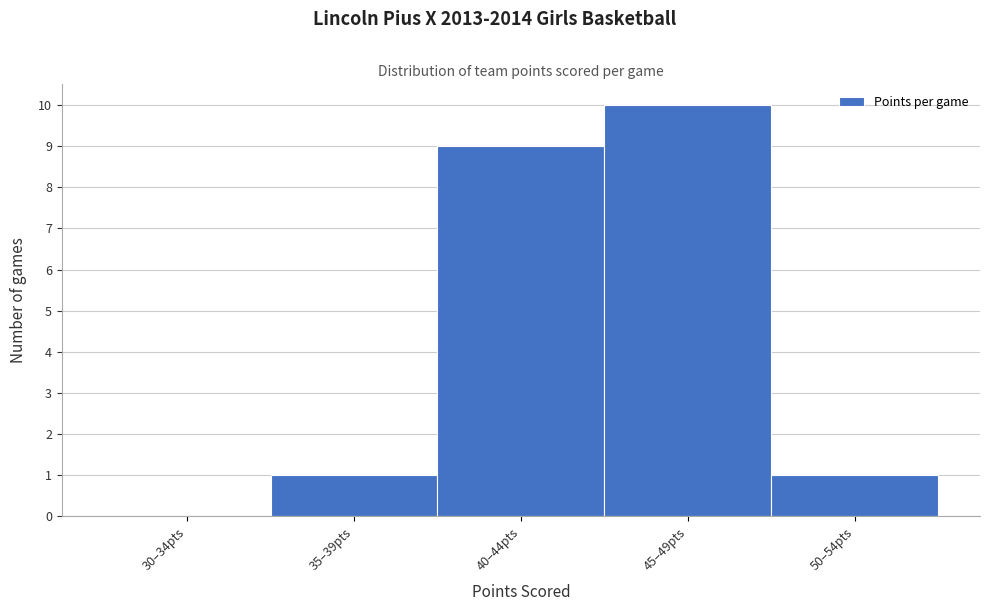

Reading left to right, list all the values displayed in this chart.

30–34pts=0	35–39pts=1	40–44pts=9	45–49pts=10	50–54pts=1